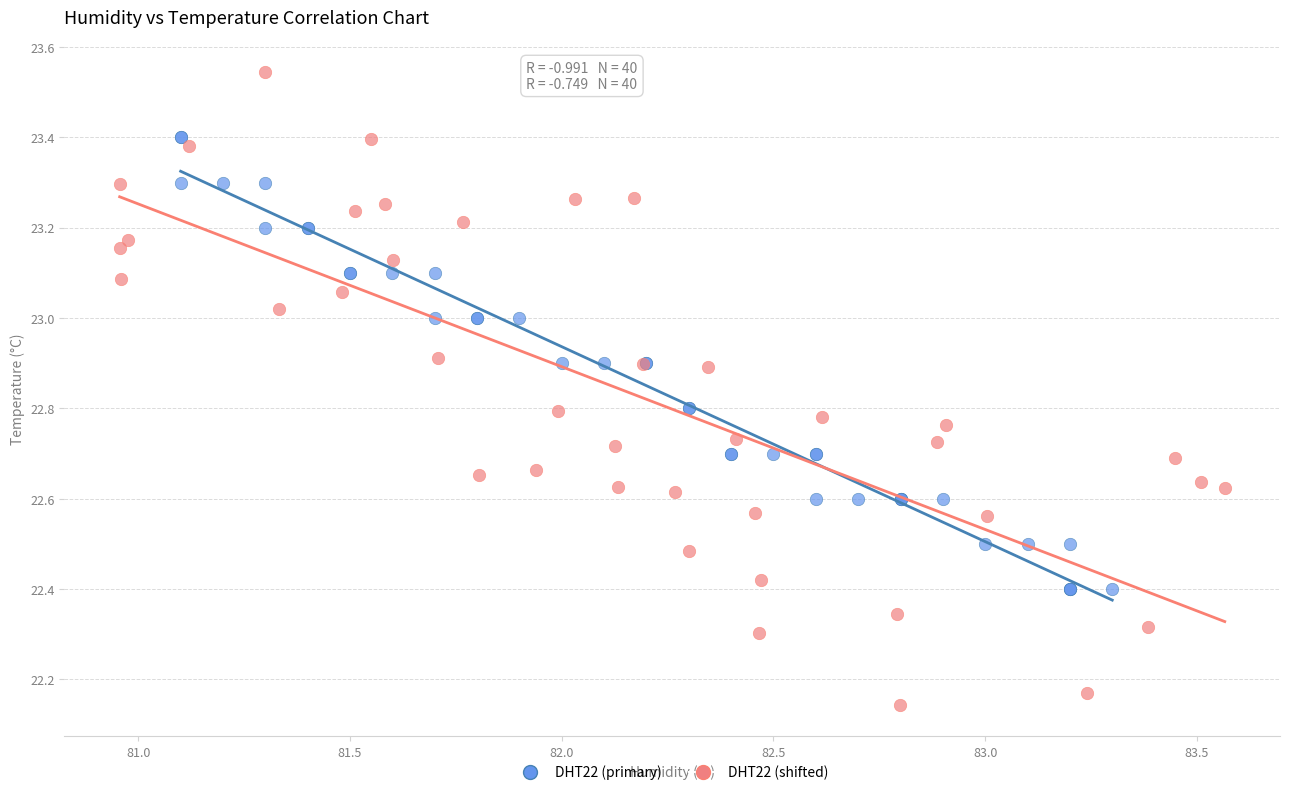

What are all the series names shown in the legend?

DHT22 (primary), DHT22 (shifted)